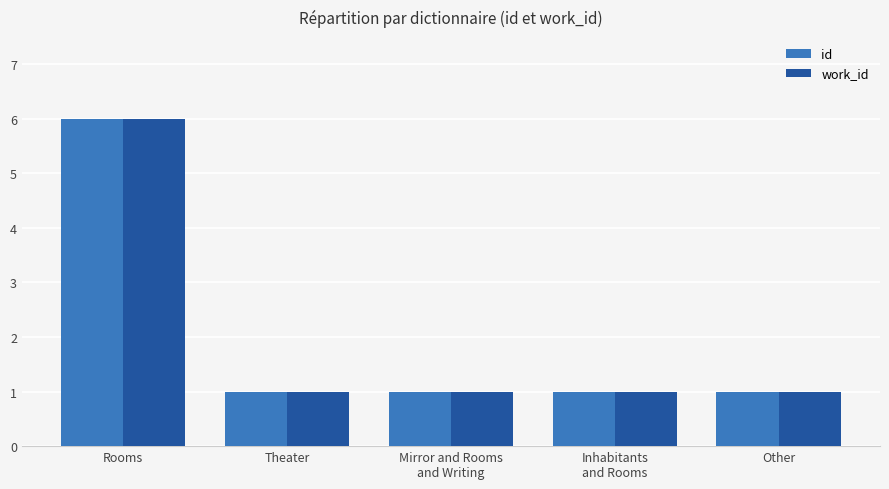

What is the sum of all work_id values?

10